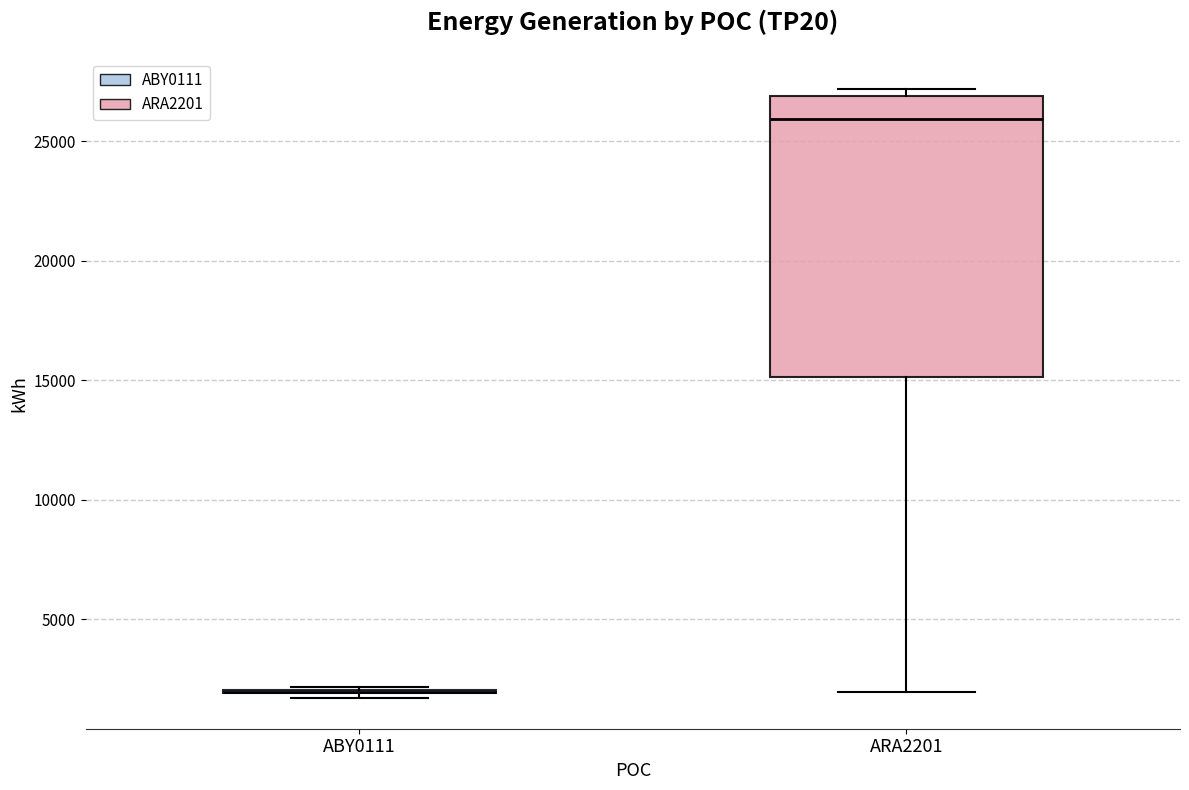

Comparing the boxes themselves (not the whiskers), which one is the tallest?

ARA2201